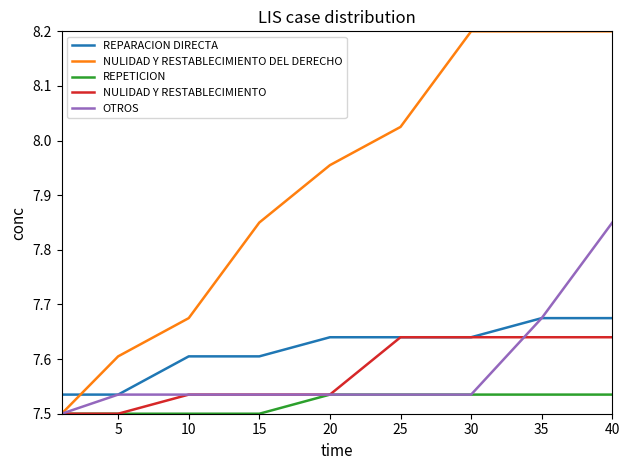

What is the maximum value shown in the chart?

8.2